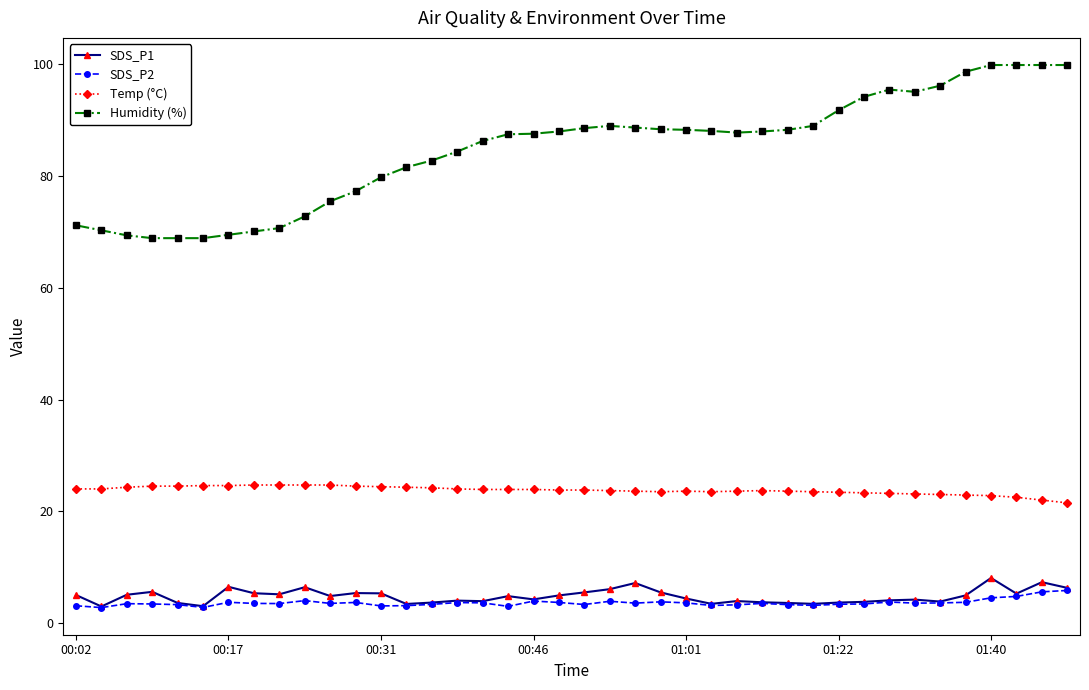

Which series has the largest total across all categories?

Humidity (%)